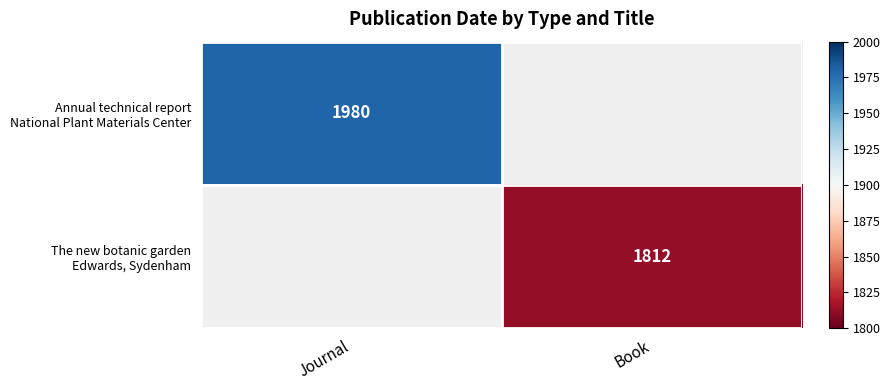

List the series in order of their peak value, highest first.

Annual technical report National Plant Materials Center, The new botanic garden Edwards, Sydenham